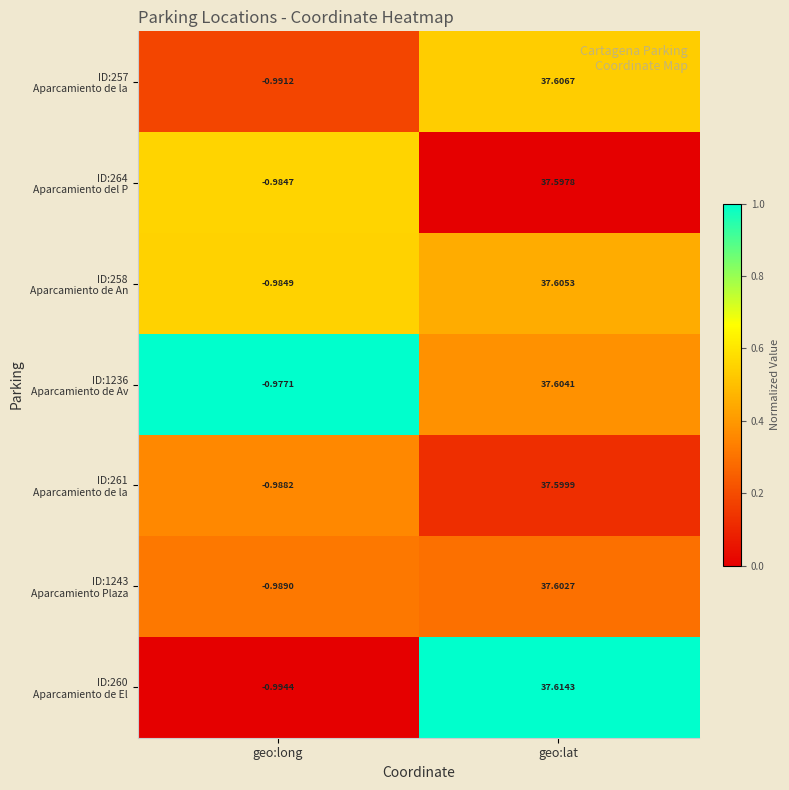

Which label corresponds to the smallest value in the chart?

geo:long